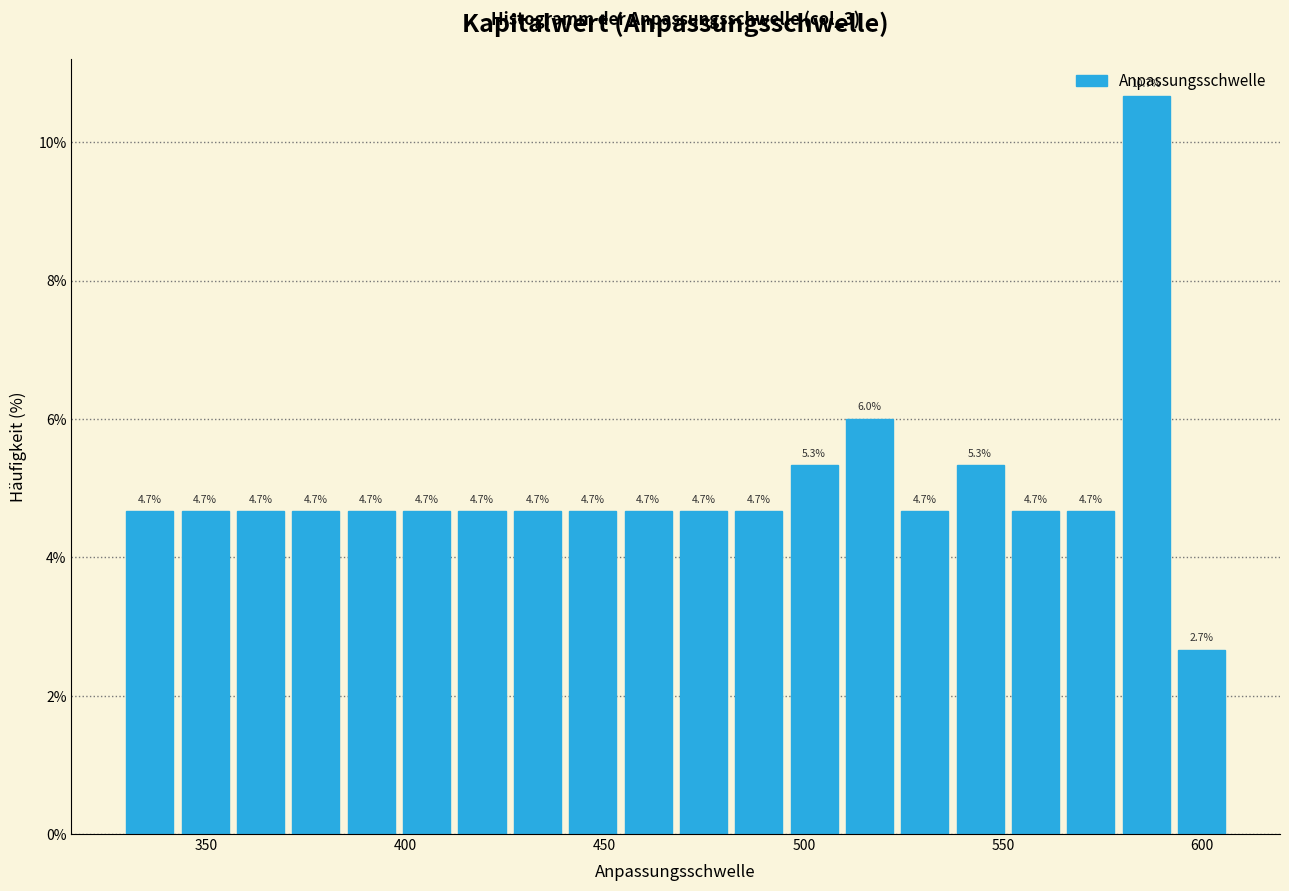

Around what value on the x-axis is the tallest bar? Give the approximate position of its centre, as read against the axis.

585